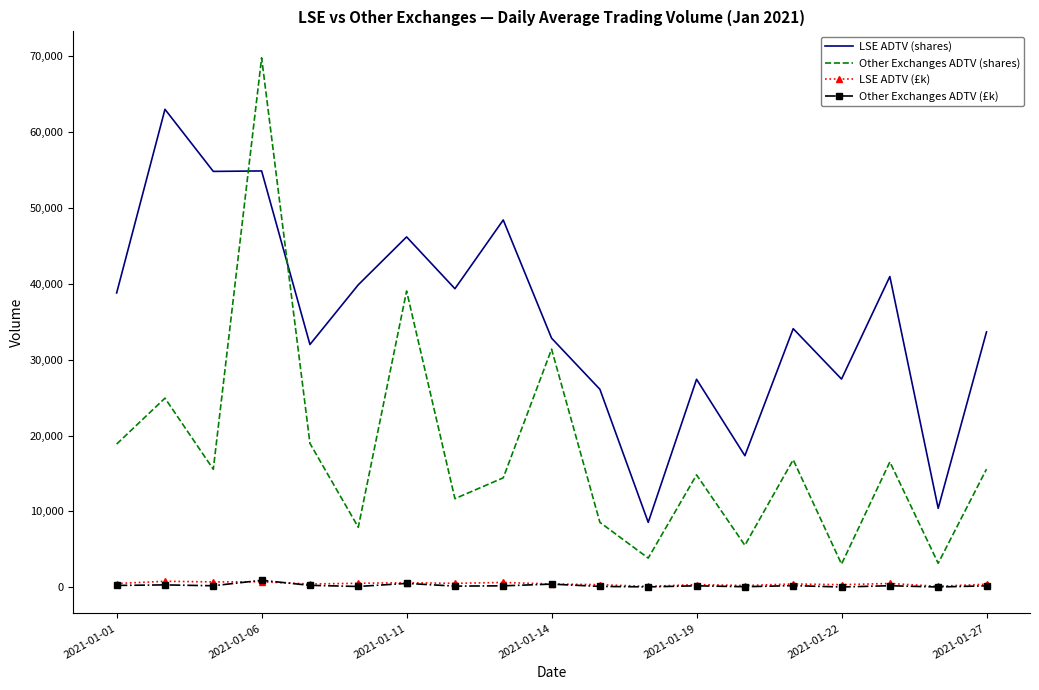

True or false: LSE ADTV (shares) and LSE ADTV (£k) cross at least once.

False